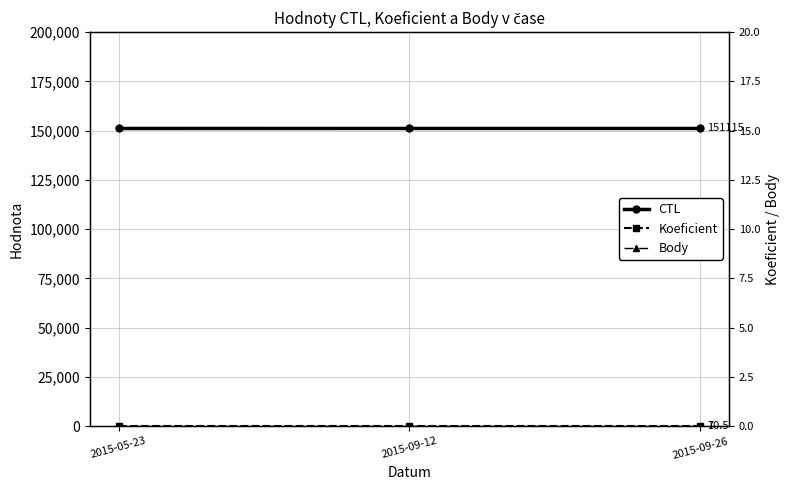

What is the sum of the Koeficient values at 2015-09-12 and 2015-09-26?

14.0